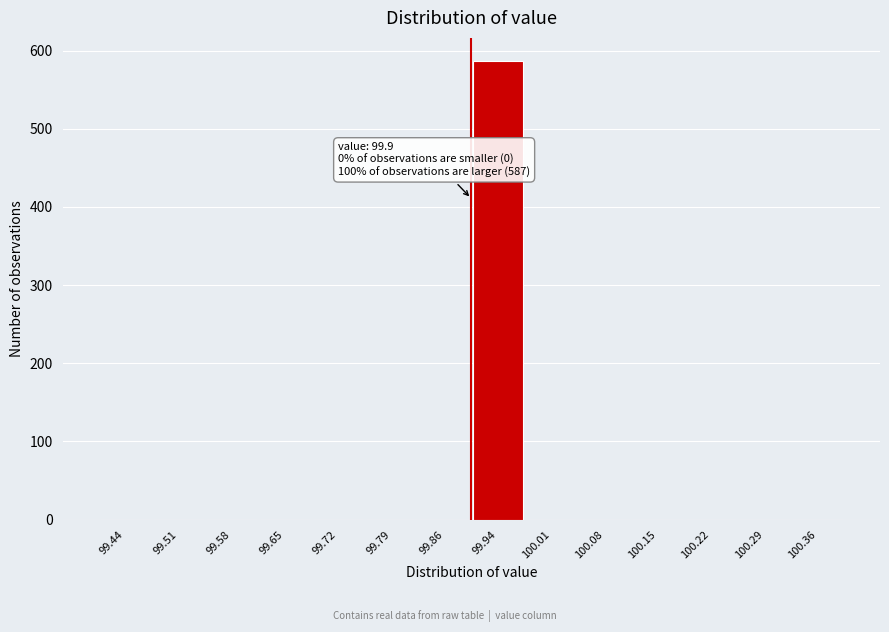

Over which range of the x-axis is the bar tallest?

99.90 to 99.97